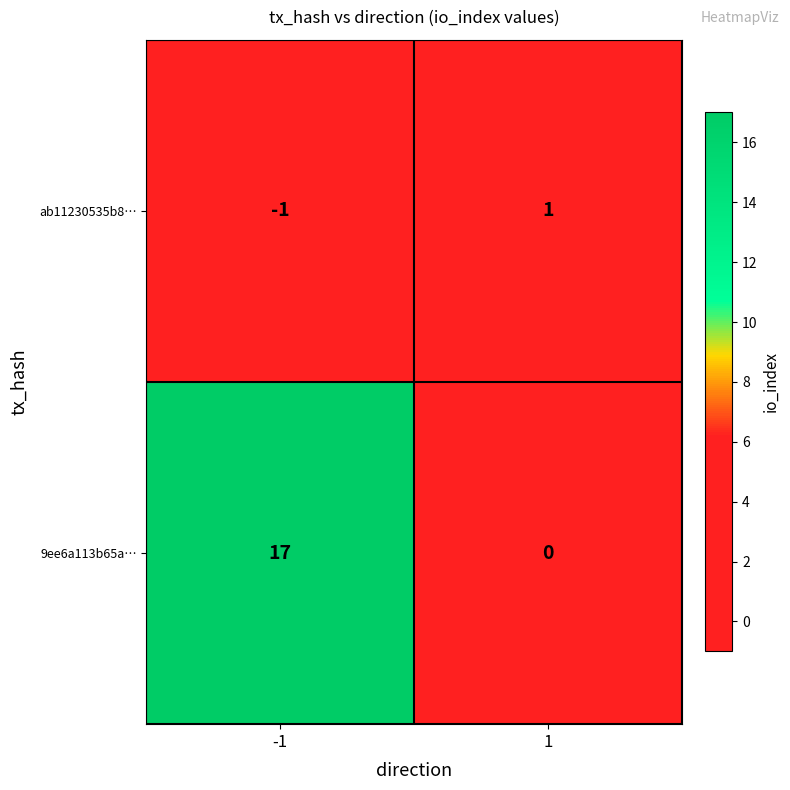

What value does the 9ee6a113b65a… series have at -1, to the nearest 5?

15